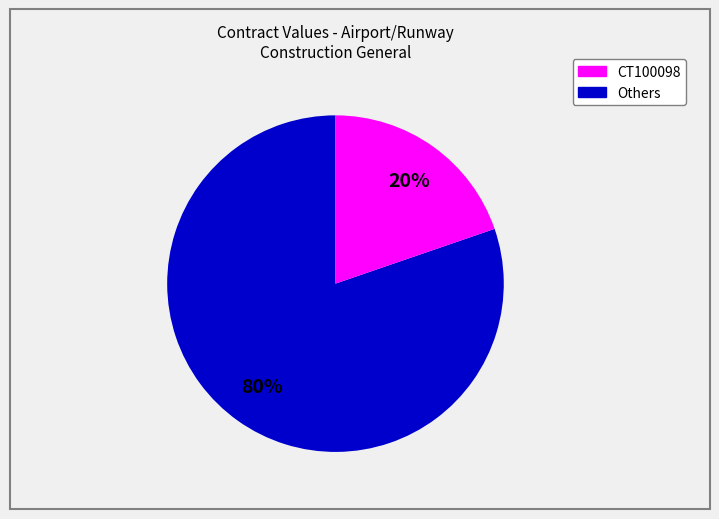

Is there a majority slice in this chart?

Yes